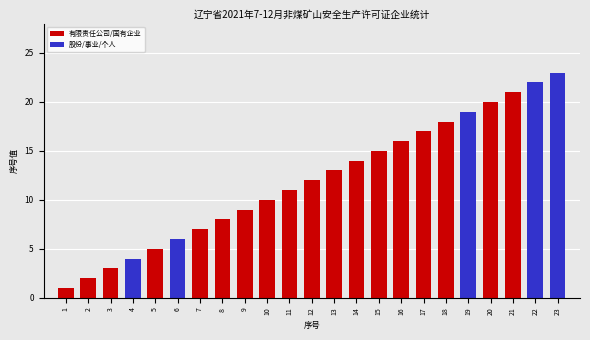

List the series in order of their overall mean, lowest first.

股份/事业/个人, 有限责任公司/国有企业